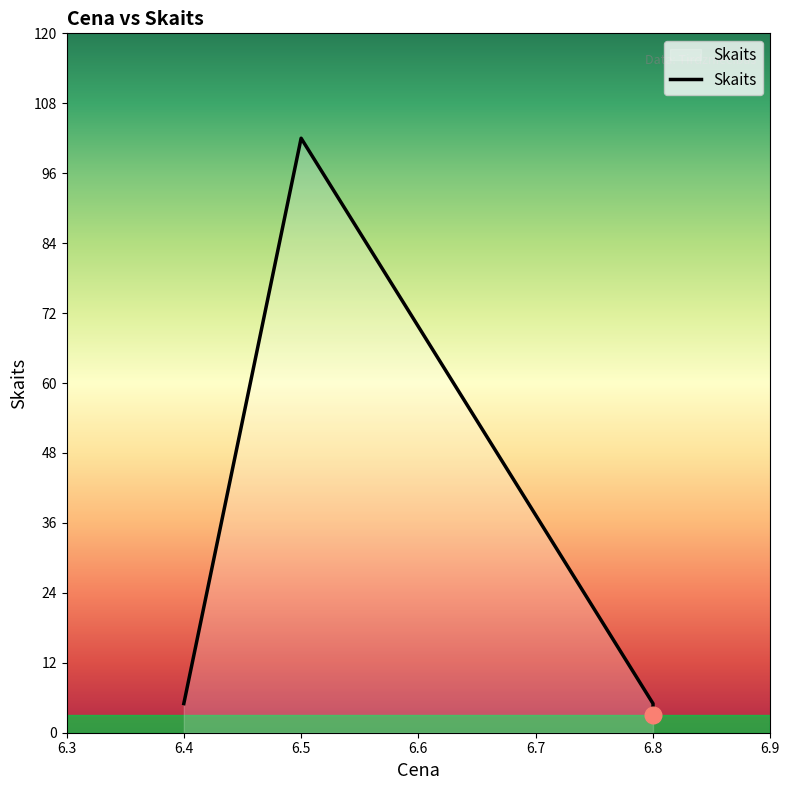

Reading left to right, what are all the values shown in this chart?

5	102	5	3